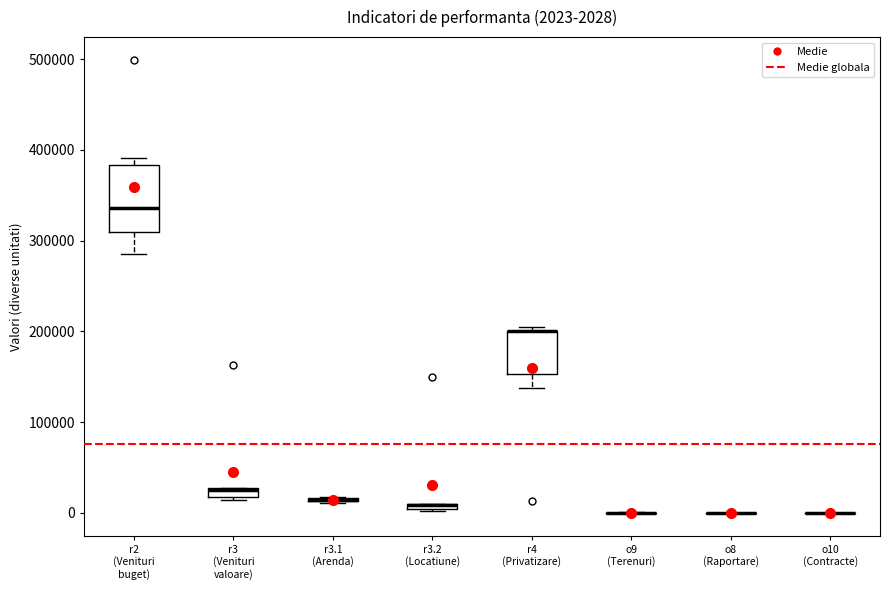

Comparing the boxes themselves (not the whiskers), which one is the tallest?

r2 (Venituri buget)